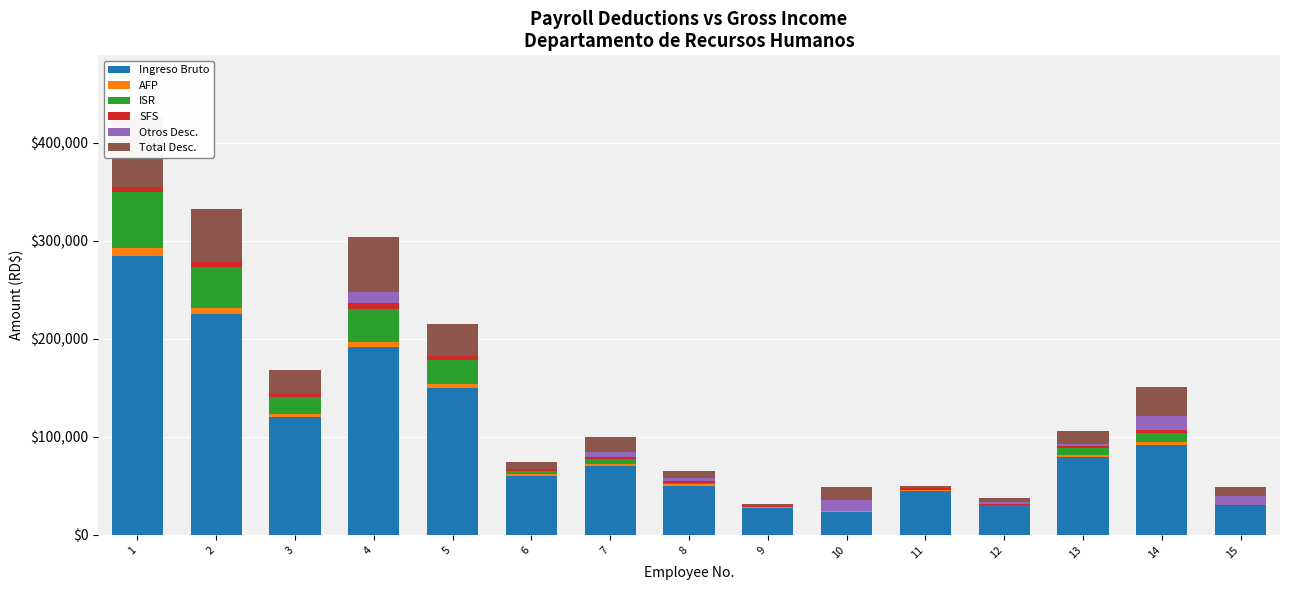

The Total Desc. series shows 56140.1 at 4. True or false?

True